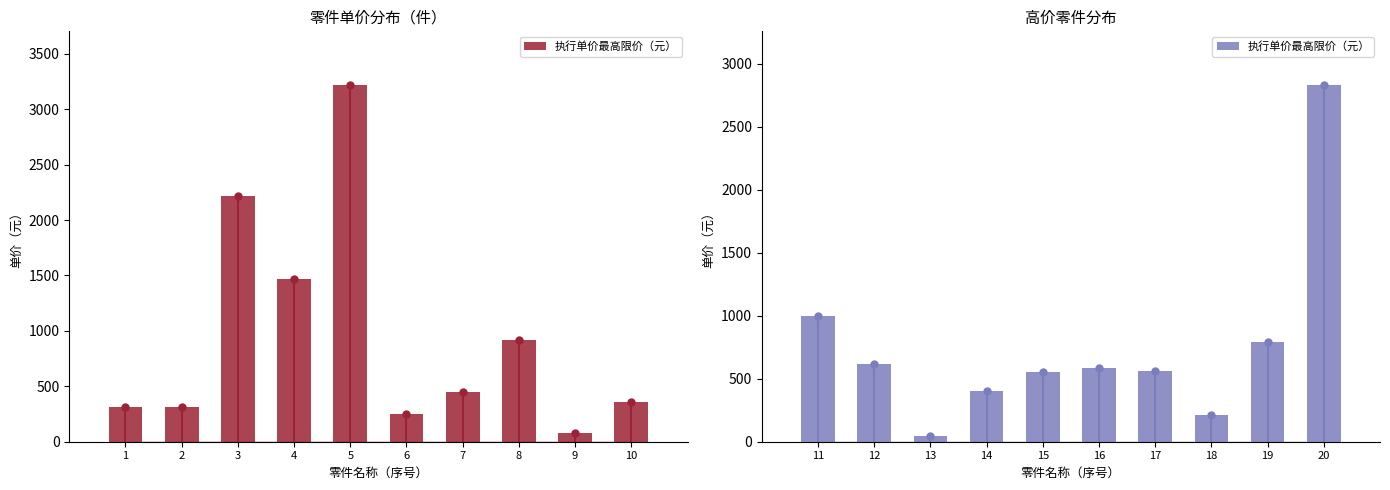

The value at 气泵总成 is 3219.6. True or false?

True